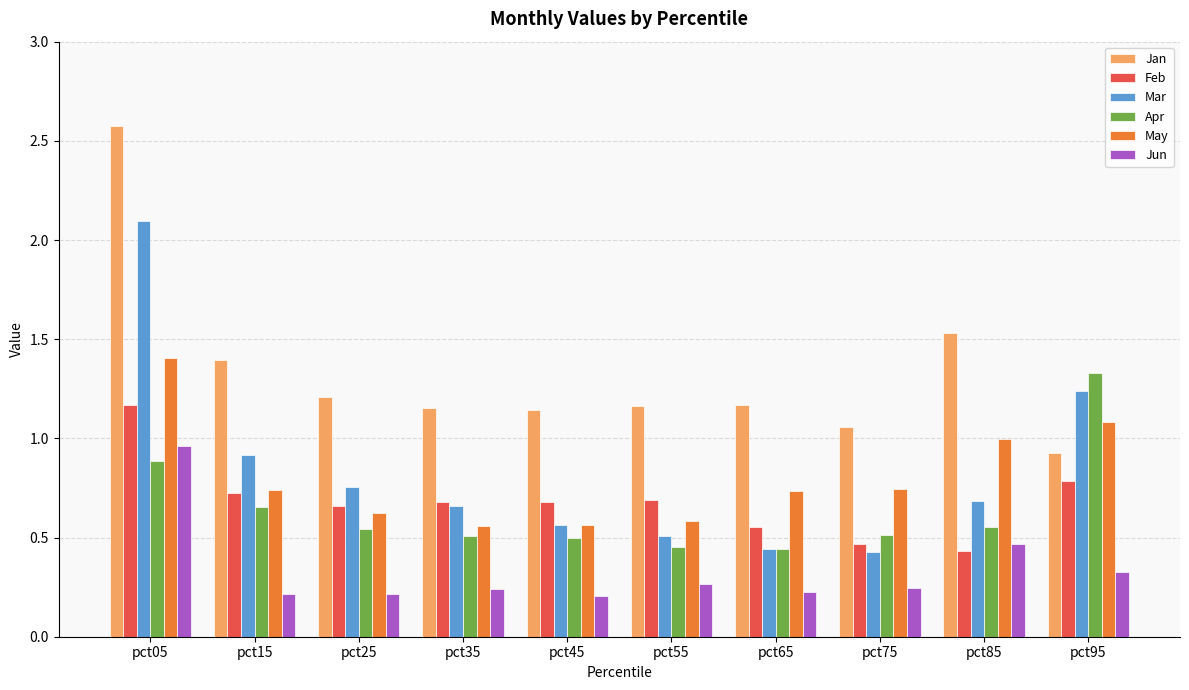

What is the total value across all series at pct75?

3.5